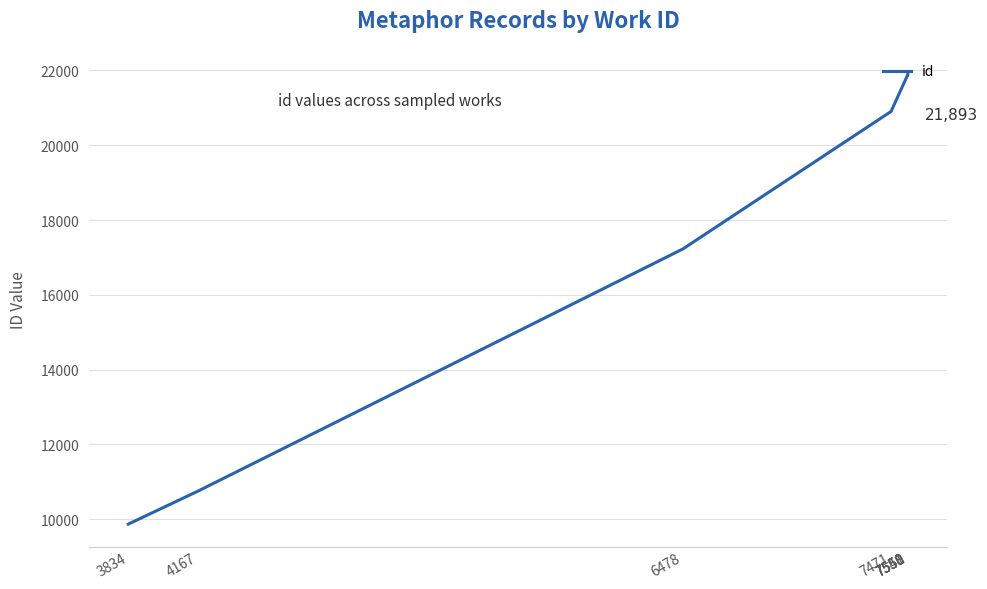

What is the difference between the maximum and minimum values?

12027